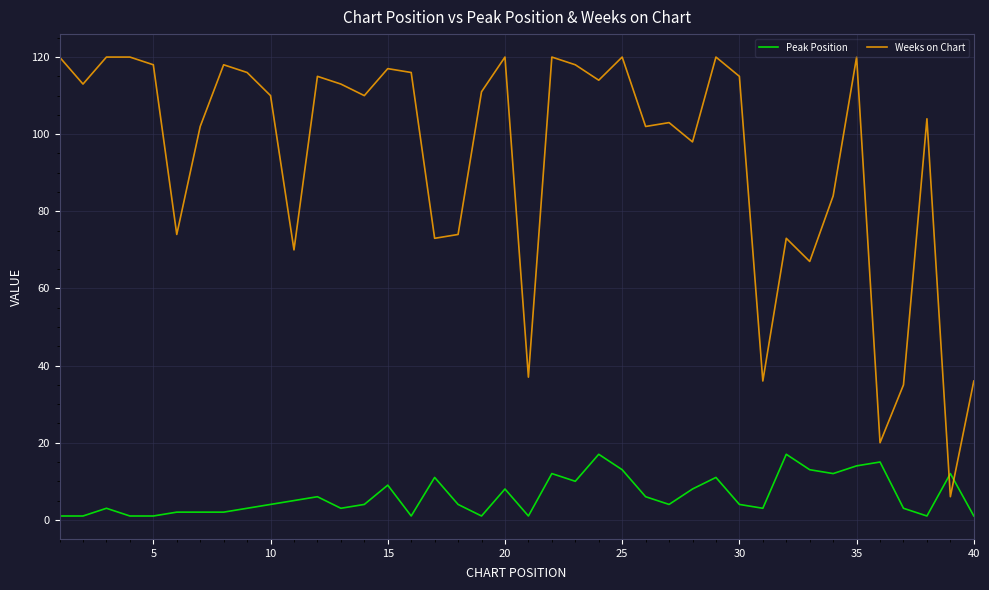

What is the maximum value shown in the chart?

120